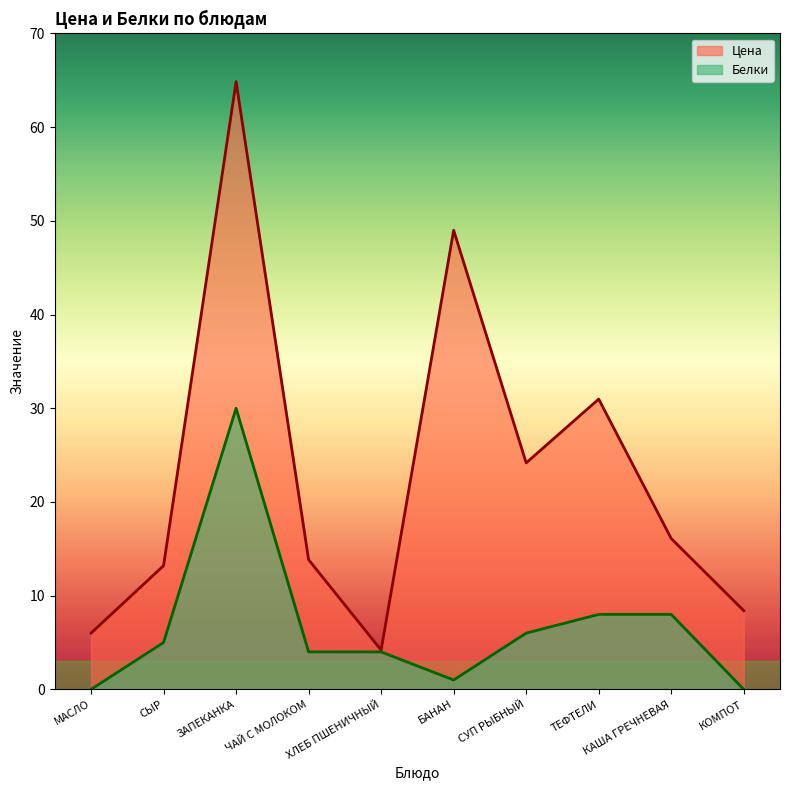

How many lines are shown in the chart?

2